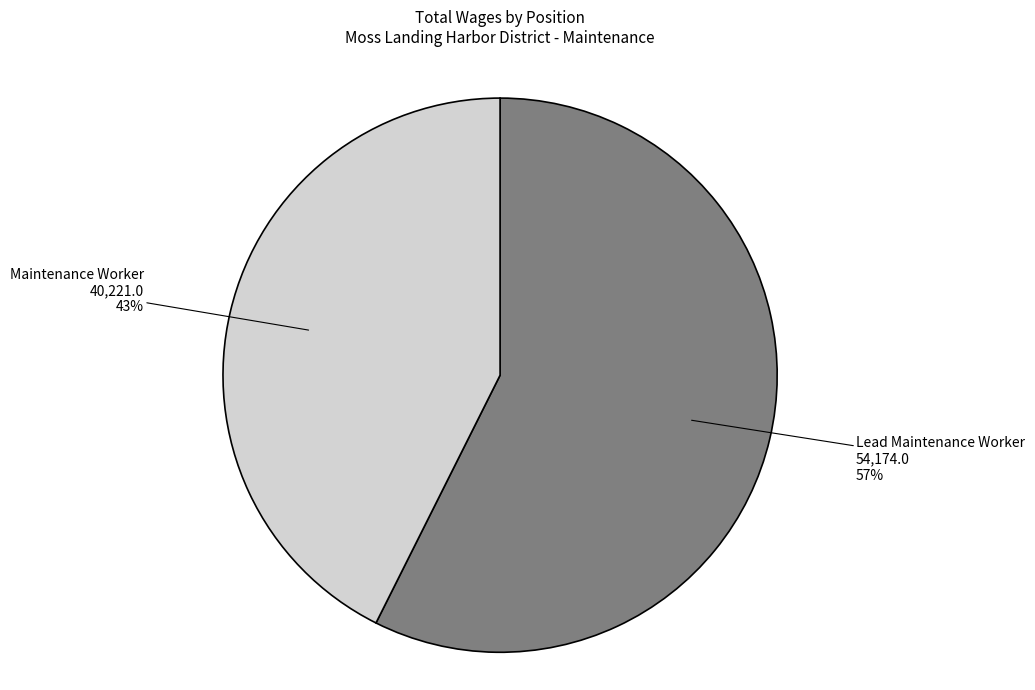

Which category has the smallest portion of the pie?

Maintenance Worker